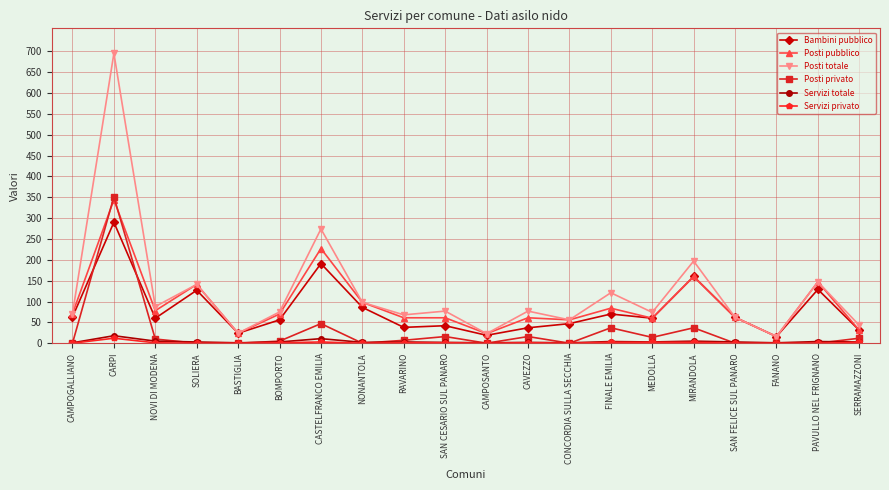

What is the label of the 6th point from the right?

MEDOLLA